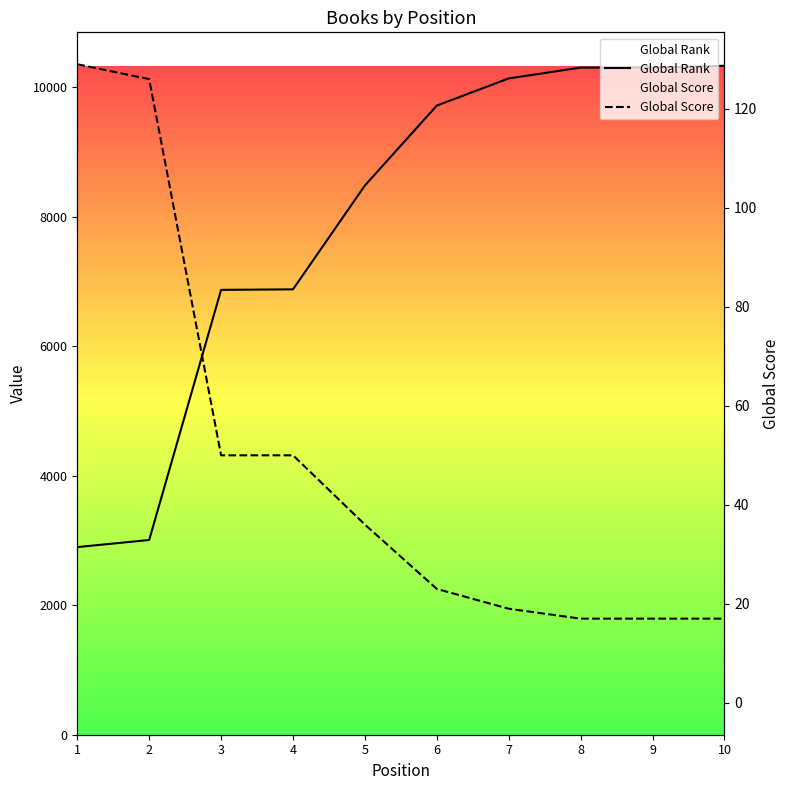

True or false: Global Score and Global Rank intersect in this chart.

False